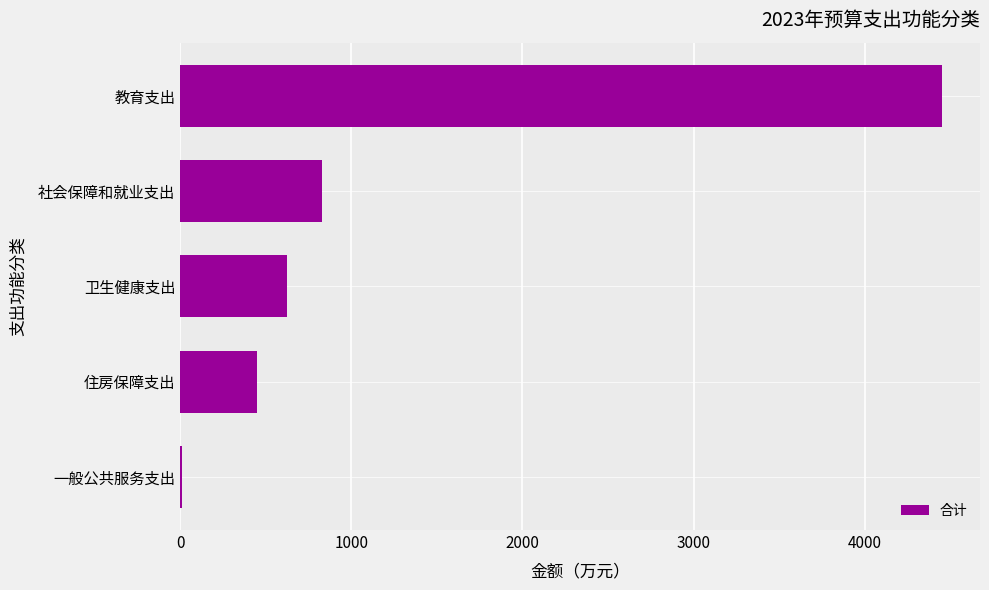

Are the bars horizontal?

Yes